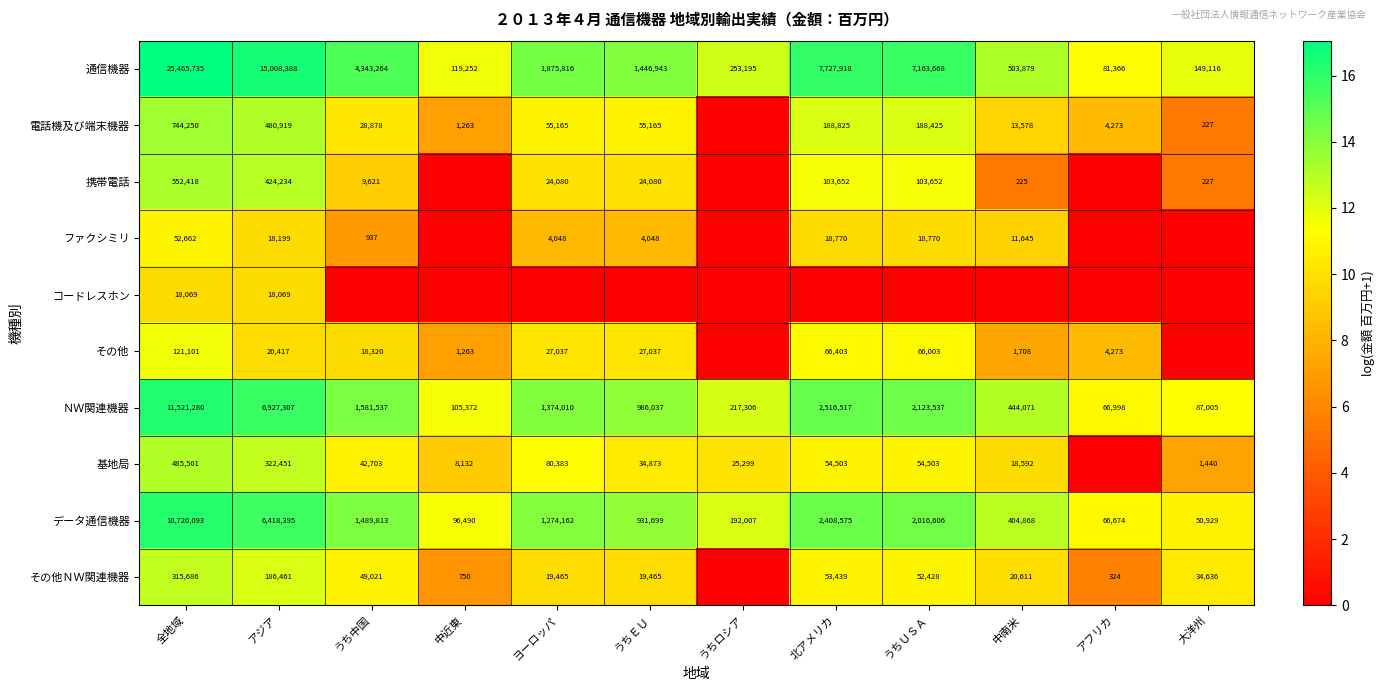

Is the value of ファクシミリ at アジア greater than the value of 基地局 at 全地域?

No